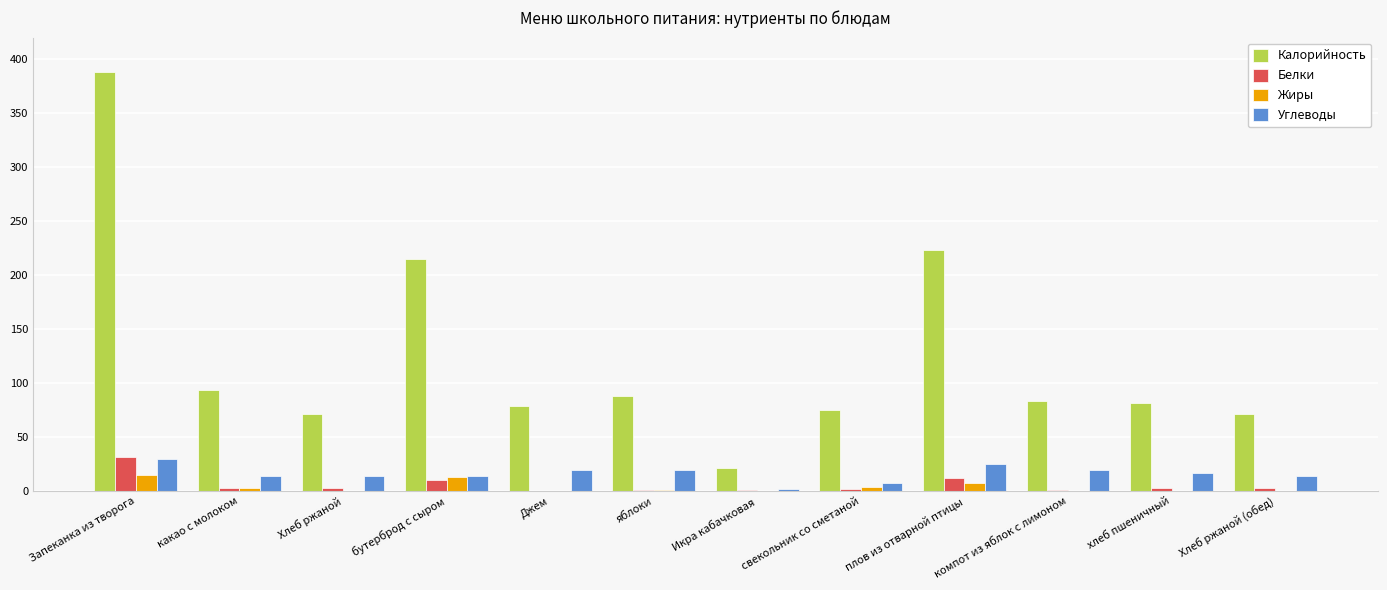

What is the maximum value shown in the chart?

388.0